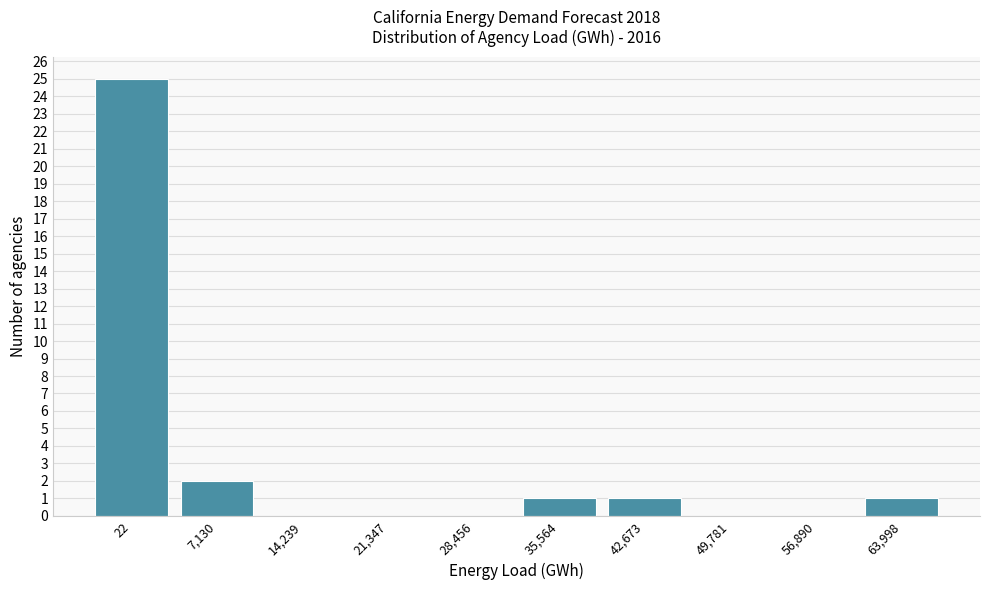

Reading left to right, list all the values displayed in this chart.

22=25	7,130=2	14,239=0	21,347=0	28,456=0	35,564=1	42,673=1	49,781=0	56,890=0	63,998=1